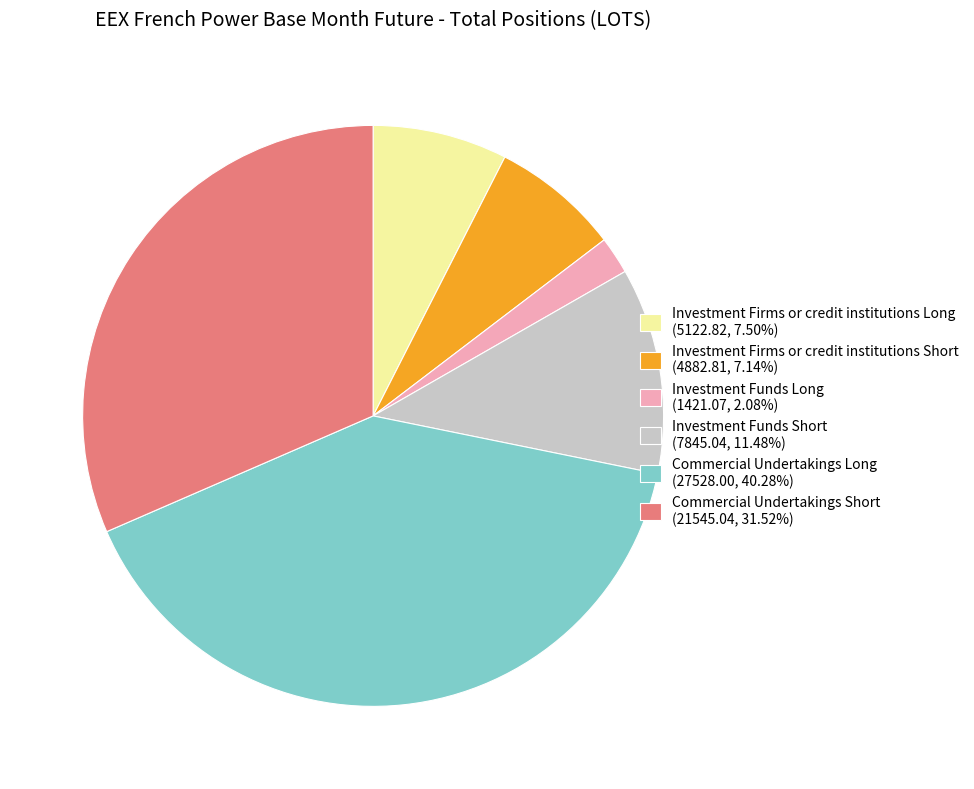

Which category has the biggest portion of the pie?

Commercial Undertakings Long